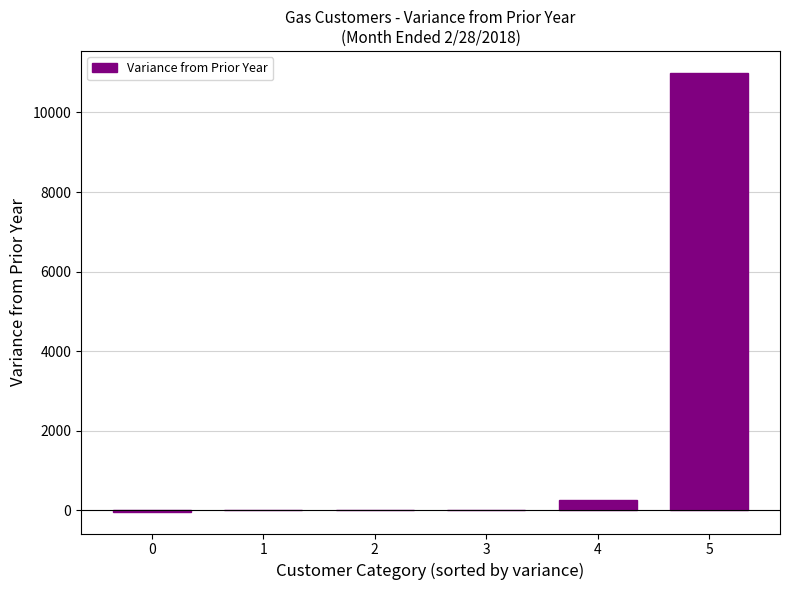

What is the maximum value shown in the chart?

10995